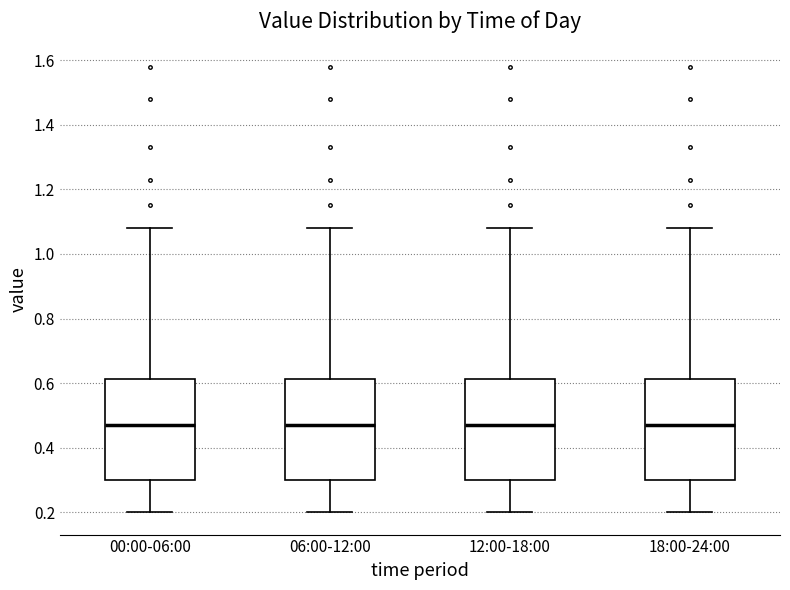

Reading left to right, read every box against the y-axis: the position of its median line, the range the box covers, and the ends of its whiskers. The values are not printed on the chart, so give them approximately, as read against the axis.

00:00-06:00: median 0.48, box 0.30 to 0.62, whiskers 0.20 to 1.08
06:00-12:00: median 0.48, box 0.30 to 0.62, whiskers 0.20 to 1.08
12:00-18:00: median 0.48, box 0.30 to 0.62, whiskers 0.20 to 1.08
18:00-24:00: median 0.48, box 0.30 to 0.62, whiskers 0.20 to 1.08